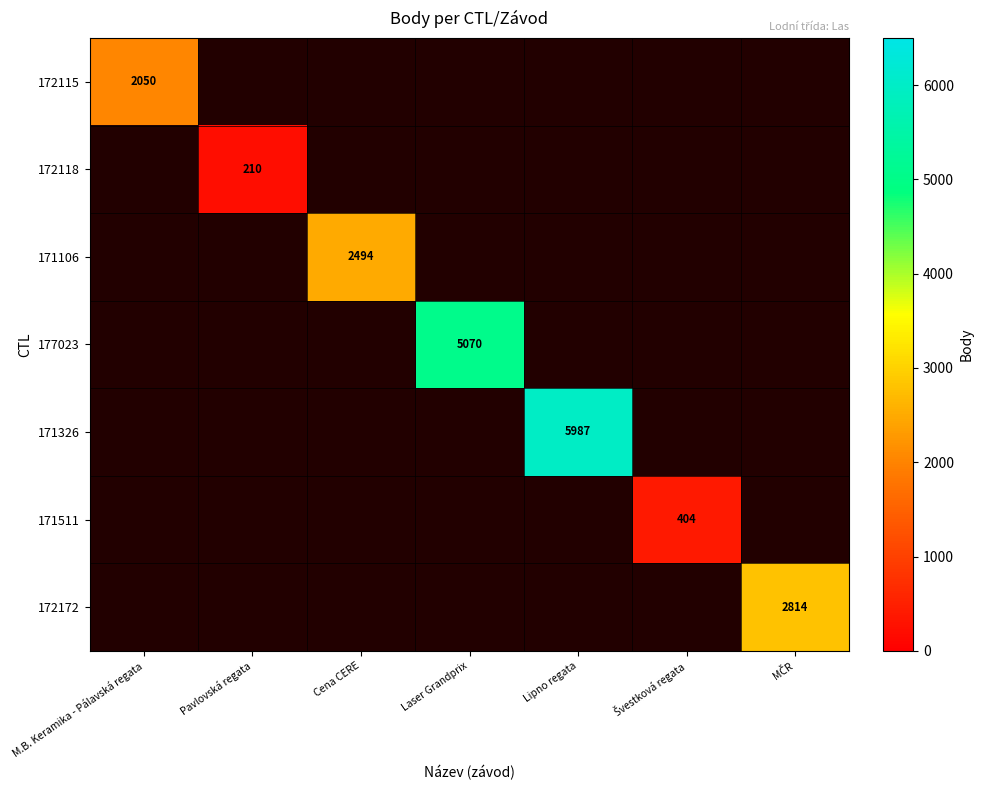

The 177023 series shows 2266 at Laser Grandprix. True or false?

False